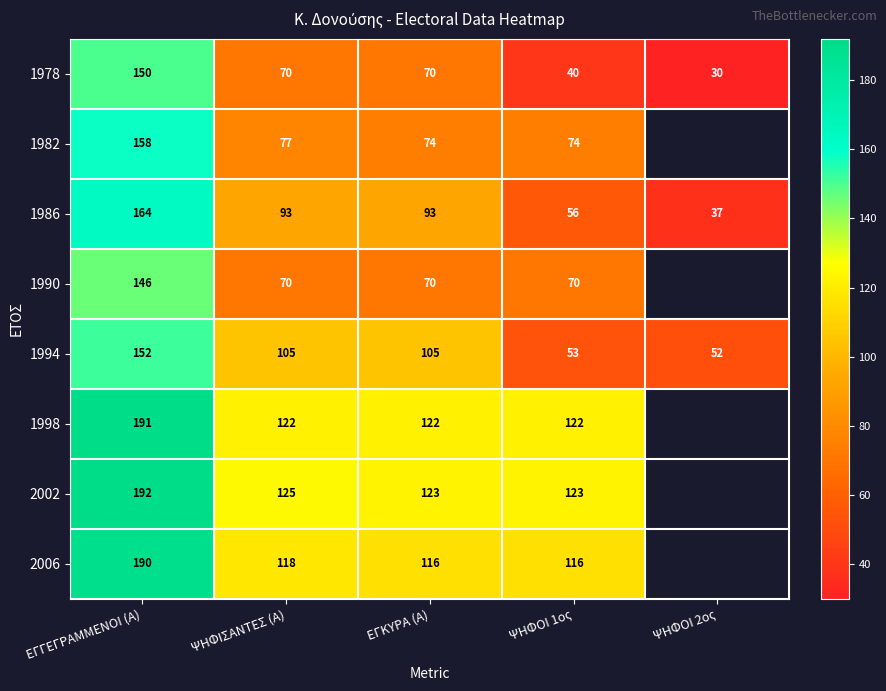

Which series changed the most between ΕΓΓΕΓΡΑΜΜΕΝΟΙ (Α) and ΨΗΦΟΙ 1ος?

1978